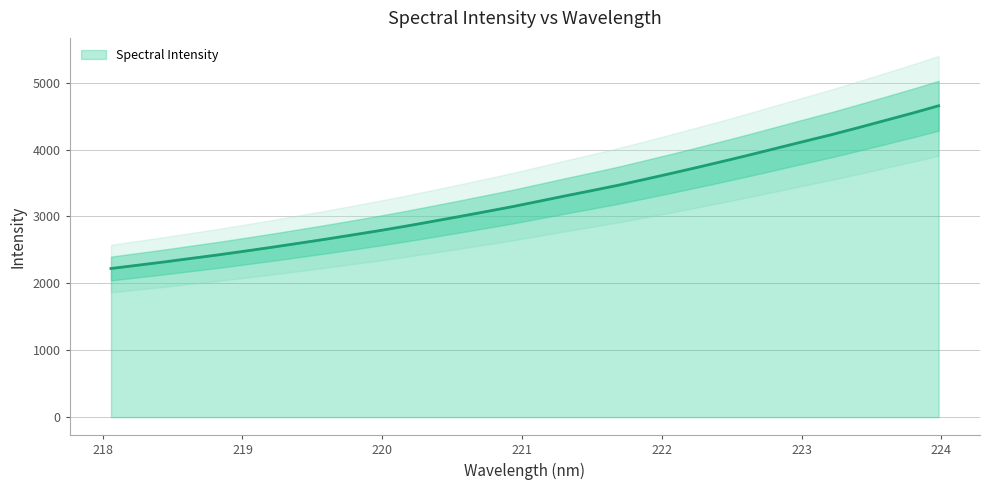

Rank the categories by value from lowest to highest.

218.0596, 218.2508, 218.442, 218.6332, 218.8244, 219.0156, 219.2067, 219.3979, 219.589, 219.7801, 219.9712, 220.1623, 220.3533, 220.5444, 220.7354, 220.9264, 221.1174, 221.3083, 221.4993, 221.6902, 221.8812, 222.0721, 222.263, 222.4538, 222.6447, 222.8355, 223.0264, 223.2172, 223.408, 223.5987, 223.7895, 223.9802